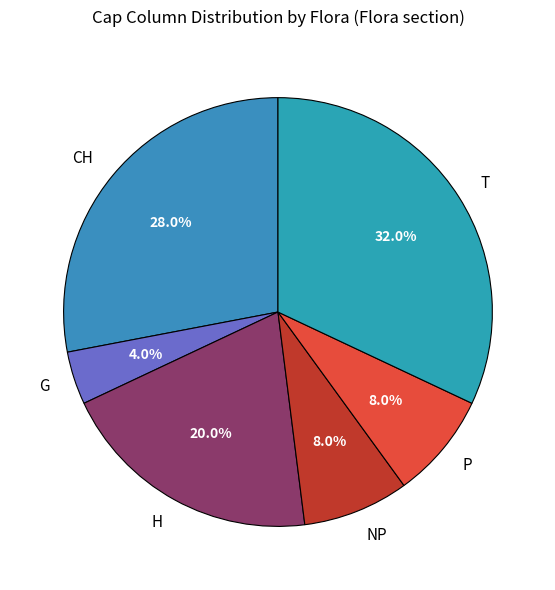

To the nearest percent, what is the difference between the largest and smallest slice percentages?

28%